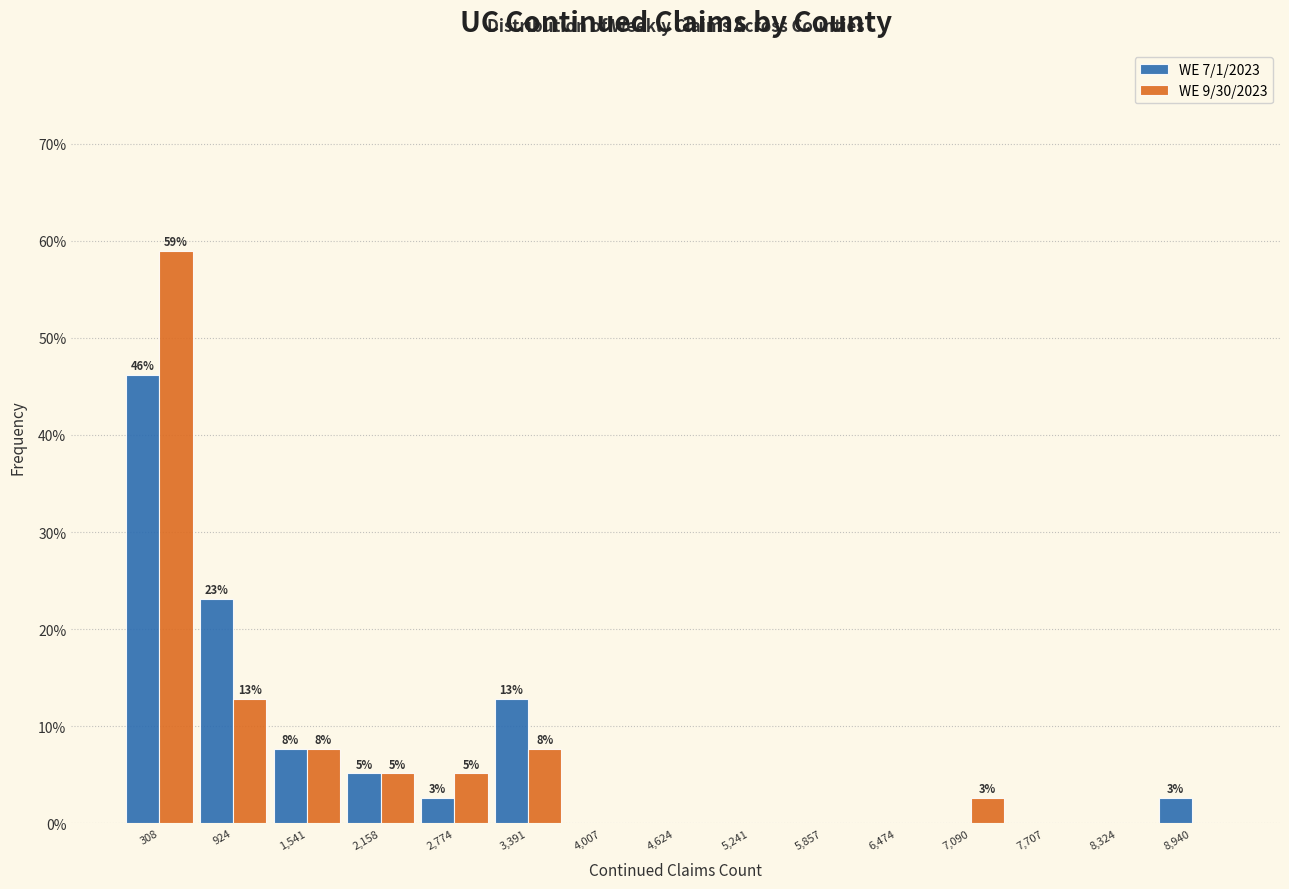

Reading right to left, what are all the values shown in this chart?

WE 7/1/2023: 8,940=2.6	8,324=0.0	7,707=0.0	7,090=0.0	6,474=0.0	5,857=0.0	5,241=0.0	4,624=0.0	4,007=0.0	3,391=12.8	2,774=2.6	2,158=5.1	1,541=7.7	924=23.1	308=46.2
WE 9/30/2023: 8,940=0.0	8,324=0.0	7,707=0.0	7,090=2.6	6,474=0.0	5,857=0.0	5,241=0.0	4,624=0.0	4,007=0.0	3,391=7.7	2,774=5.1	2,158=5.1	1,541=7.7	924=12.8	308=59.0